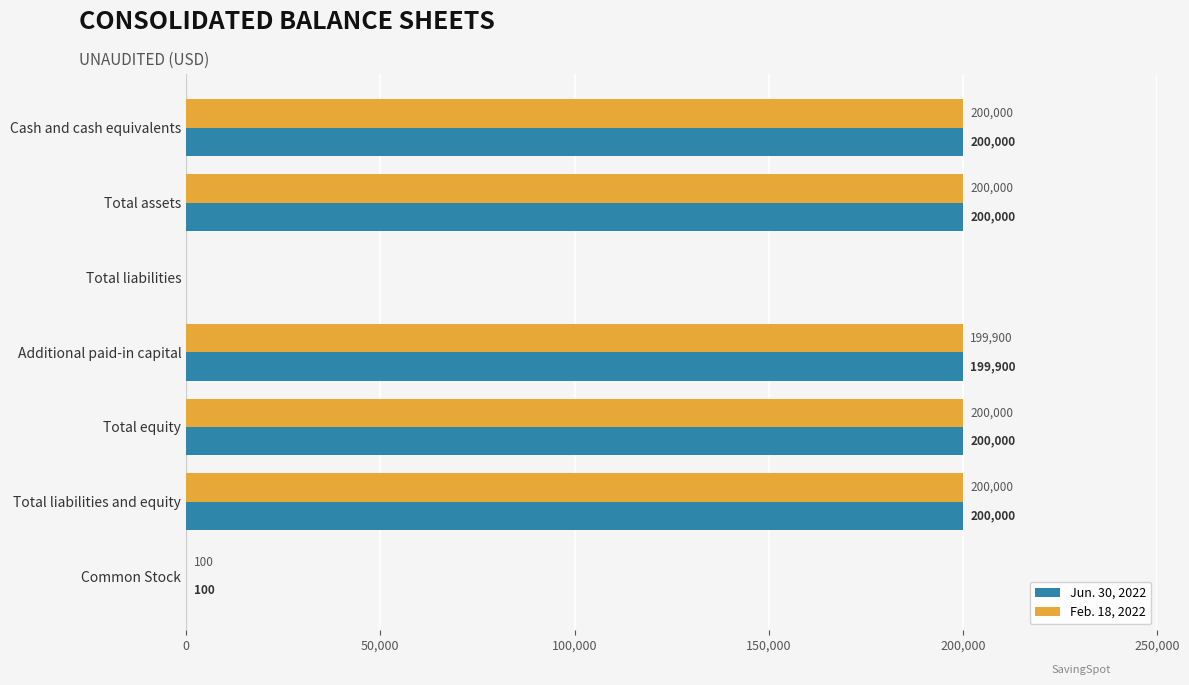

What is the total value across all series at Cash and cash equivalents?

400000